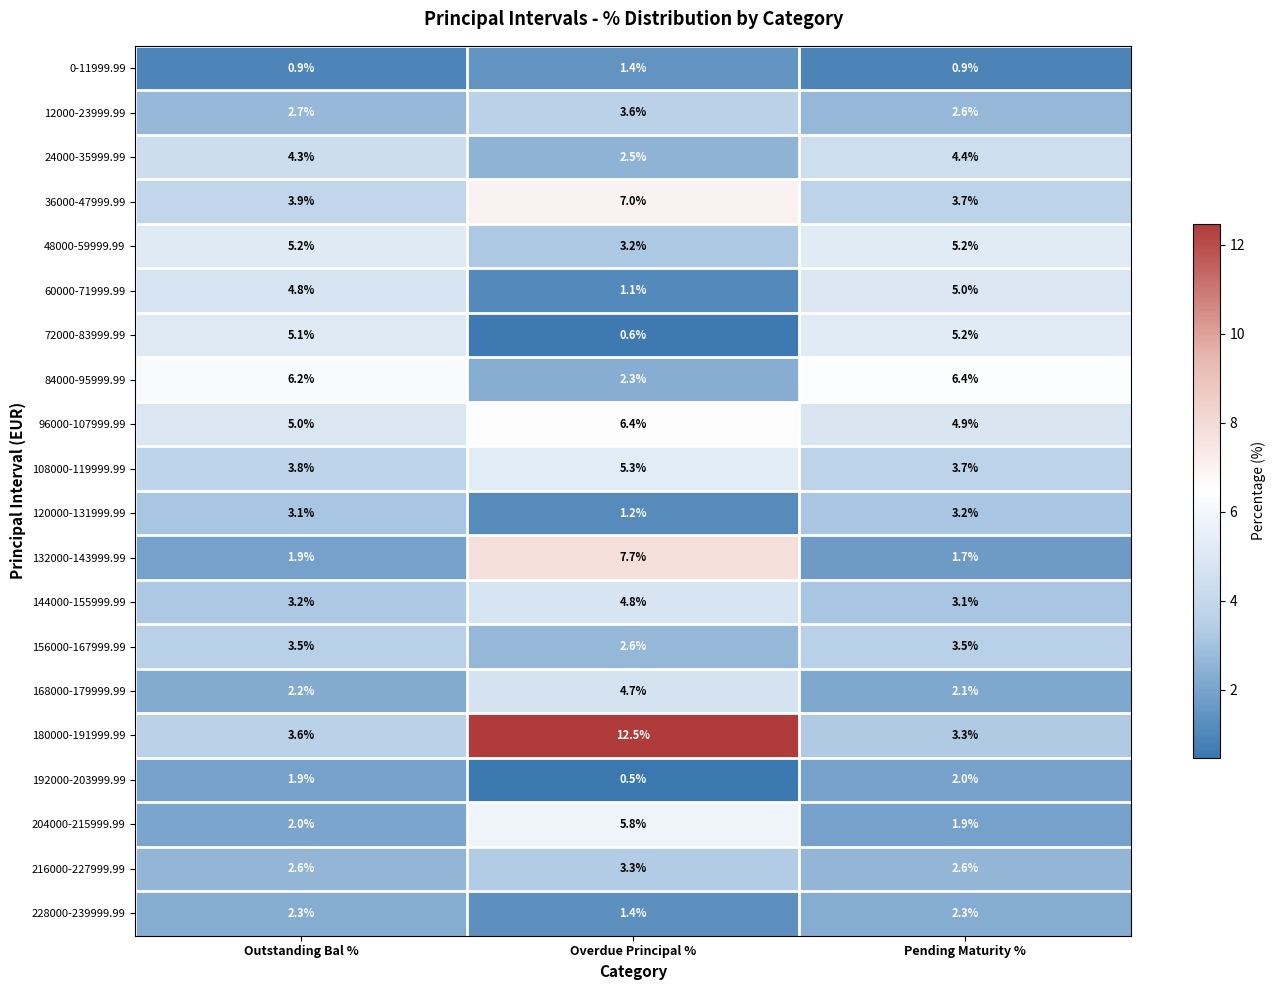

Where is 12000-23999.99 nearest to the value 3?

Outstanding Bal %